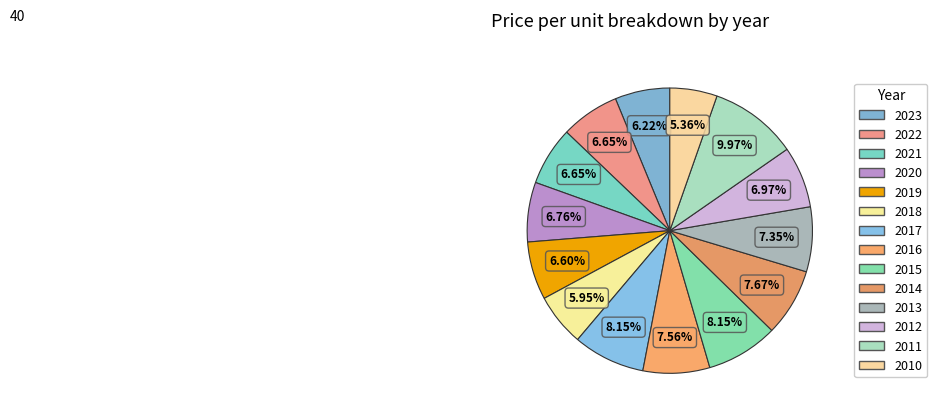

The 2019 slice represents 7% of the pie. True or false?

True